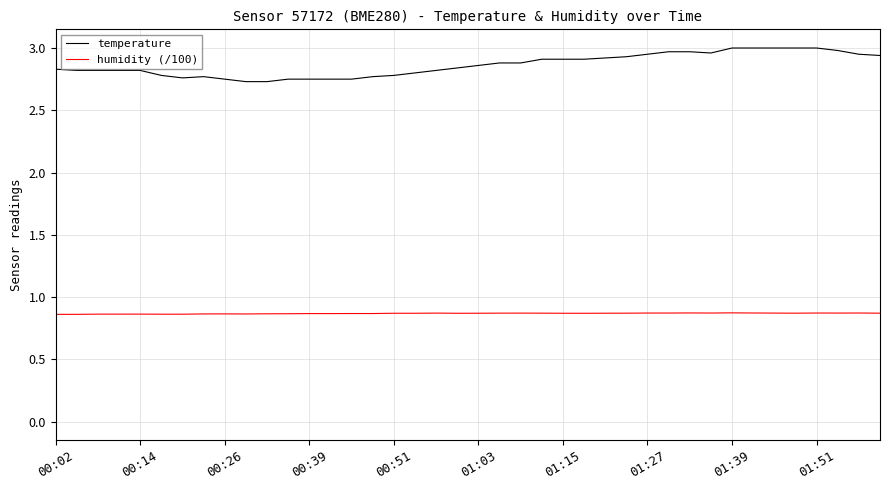

True or false: temperature and humidity (/100) cross at least once.

False